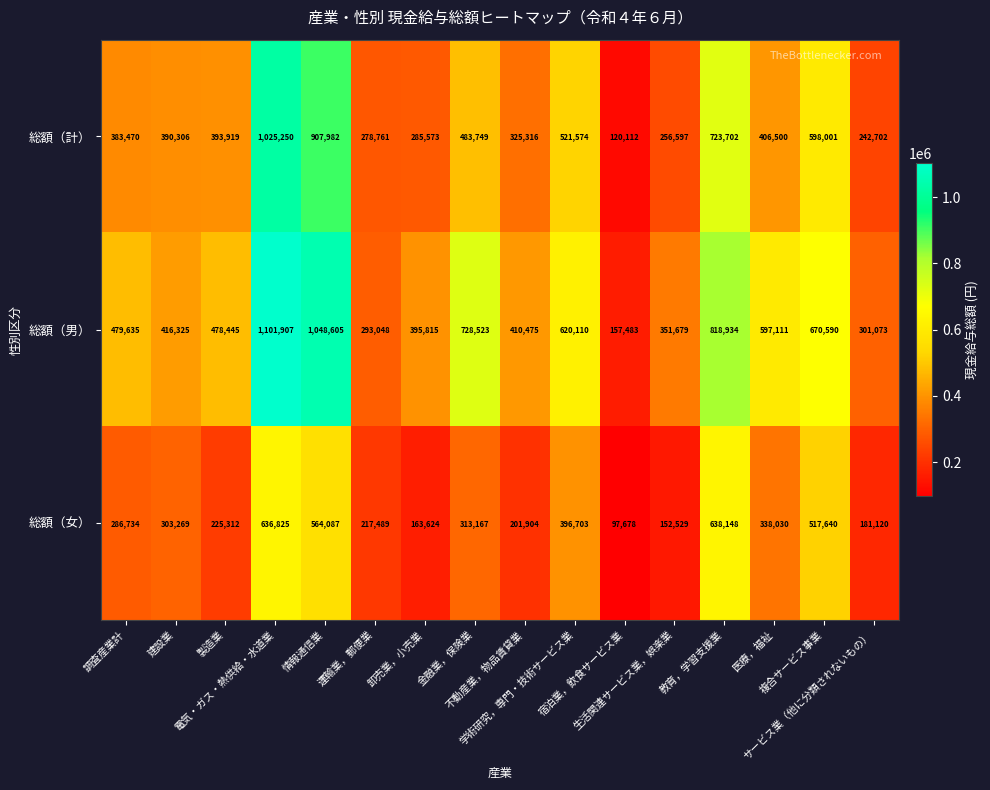

Count the number of categories in the chart.

16